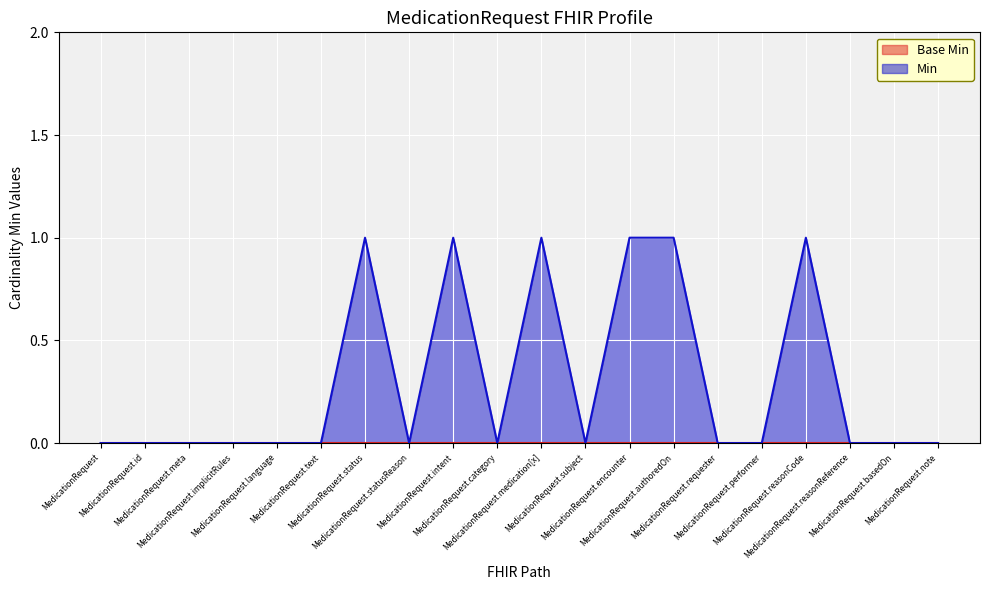

The value at MedicationRequest.note is 0. True or false?

True